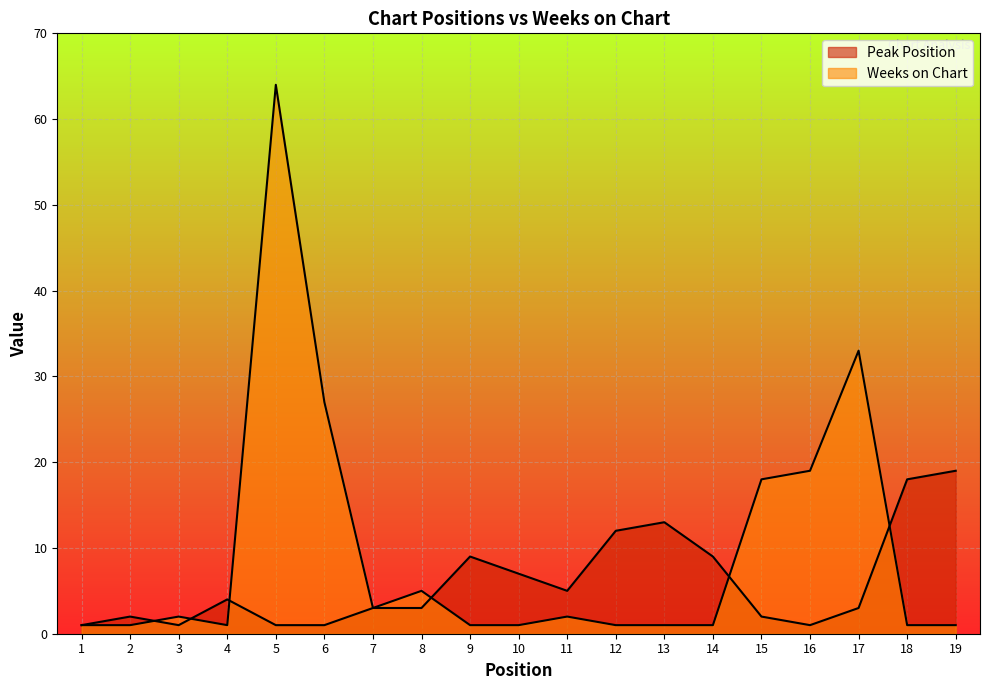

Which has a higher value, 13 or 4?

13